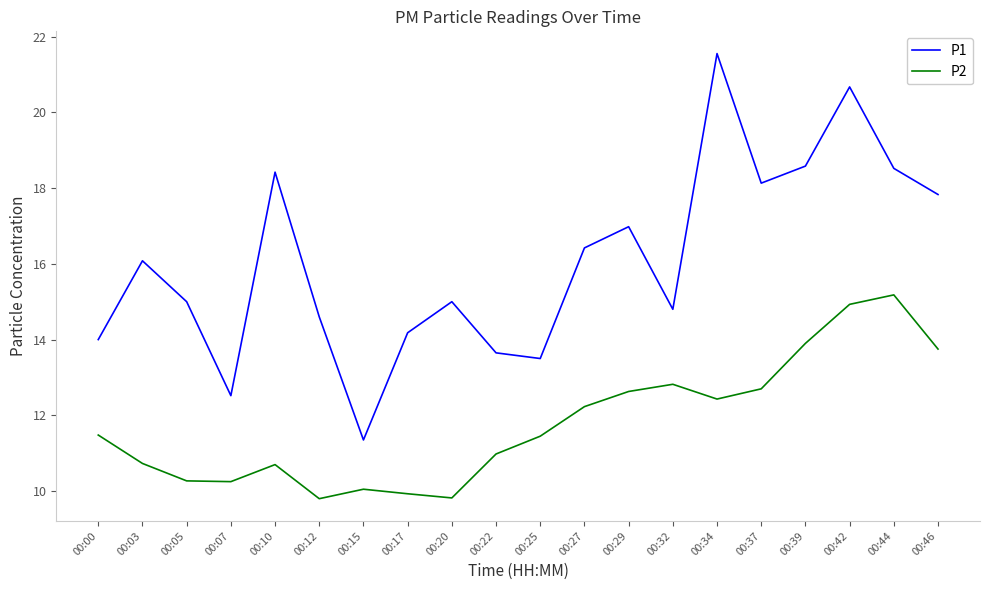

Is the value of P2 at 00:20 greater than the value of P1 at 00:17?

No